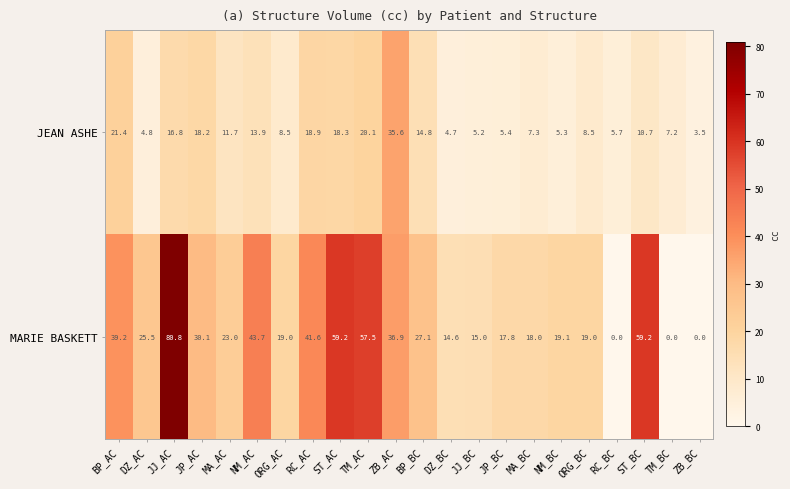

Which series has the widest spread of values?

MARIE BASKETT